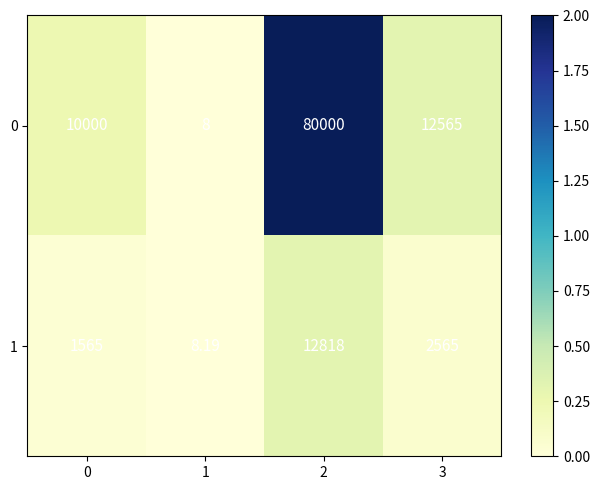

Is the value of 0 at 0 greater than the value of 1 at 3?

Yes